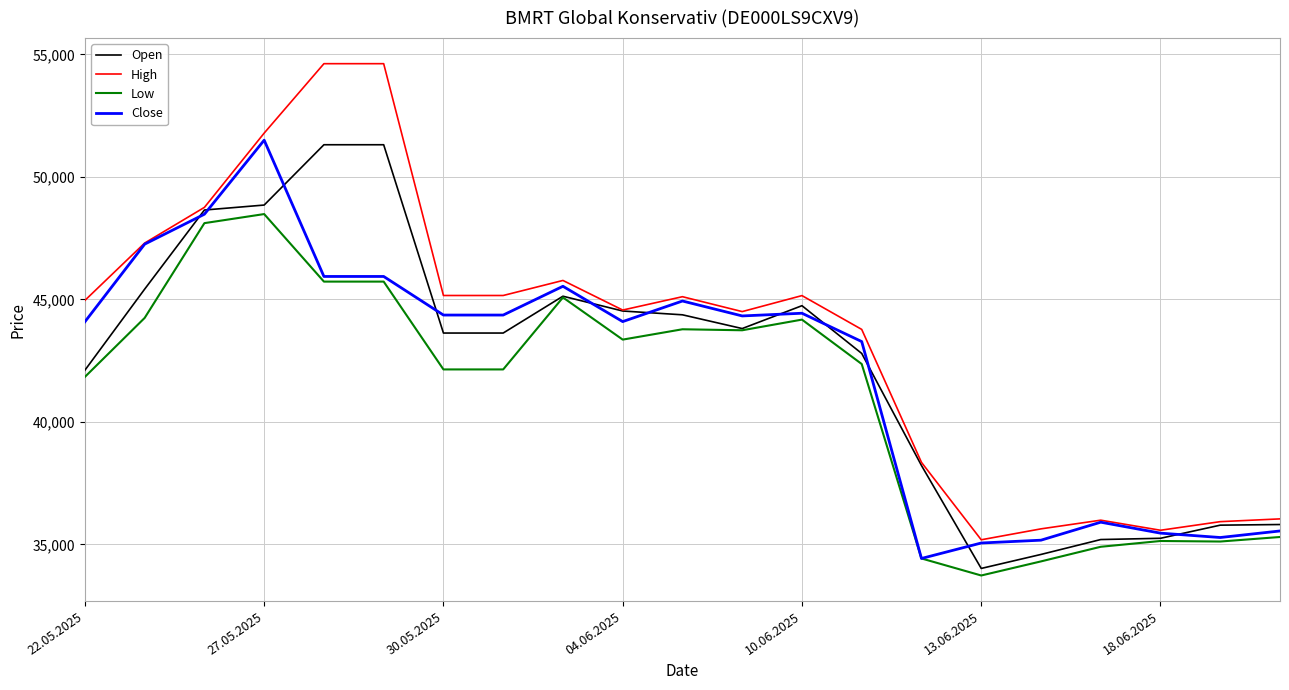

Which series has the largest range (max minus min)?

High